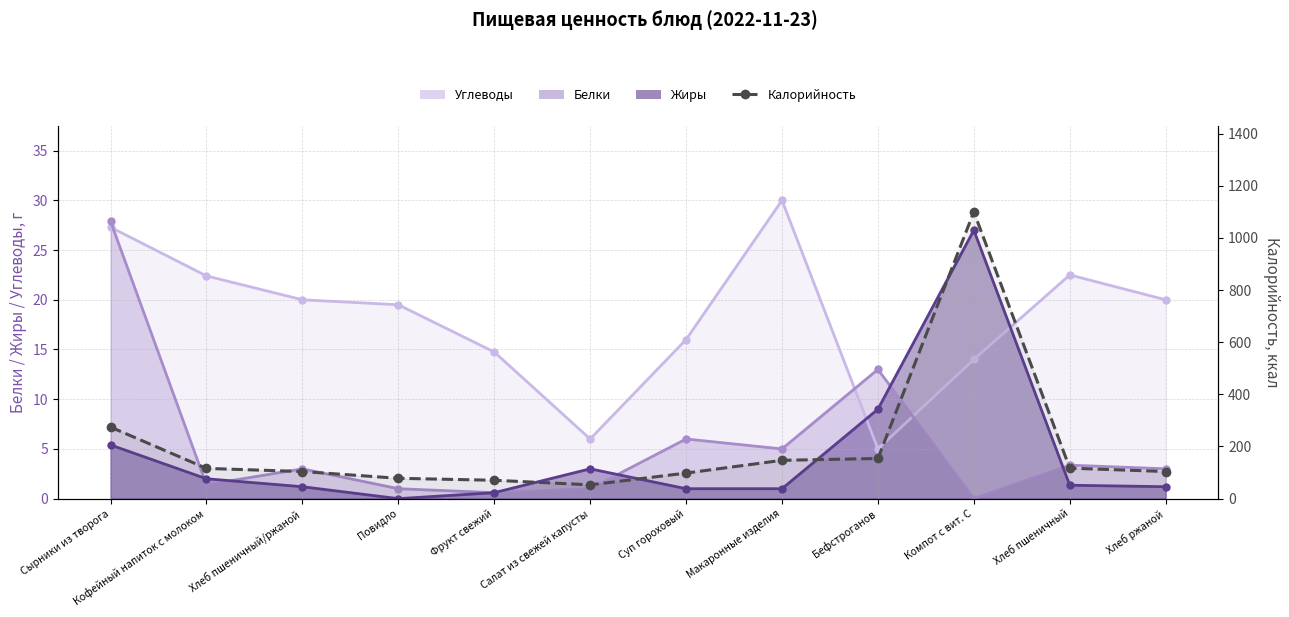

Reading left to right, transcribe all the data shown in this chart.

Сырники из творога=274.5	Кофейный напиток с молоком=116.0	Хлеб пшеничный/ржаной=104.0	Повидло=78.0	Фрукт свежий=70.5	Салат из свежей капусты=53.0	Суп гороховый=98.0	Макаронные изделия=147.0	Бефстроганов=154.0	Компот с вит. С=1100.0	Хлеб пшеничный=117.0	Хлеб ржаной=104.0